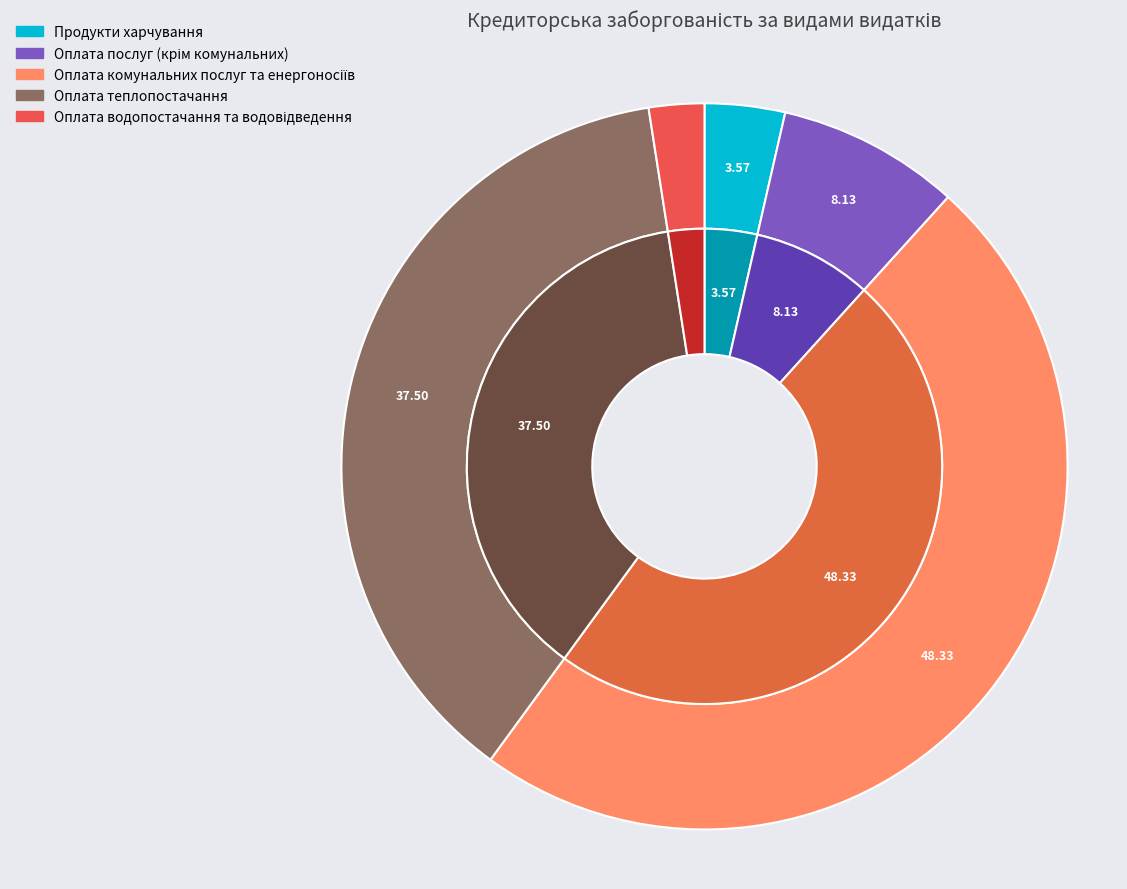

Is Оплата водопостачання та водовідведення the majority of the pie?

No